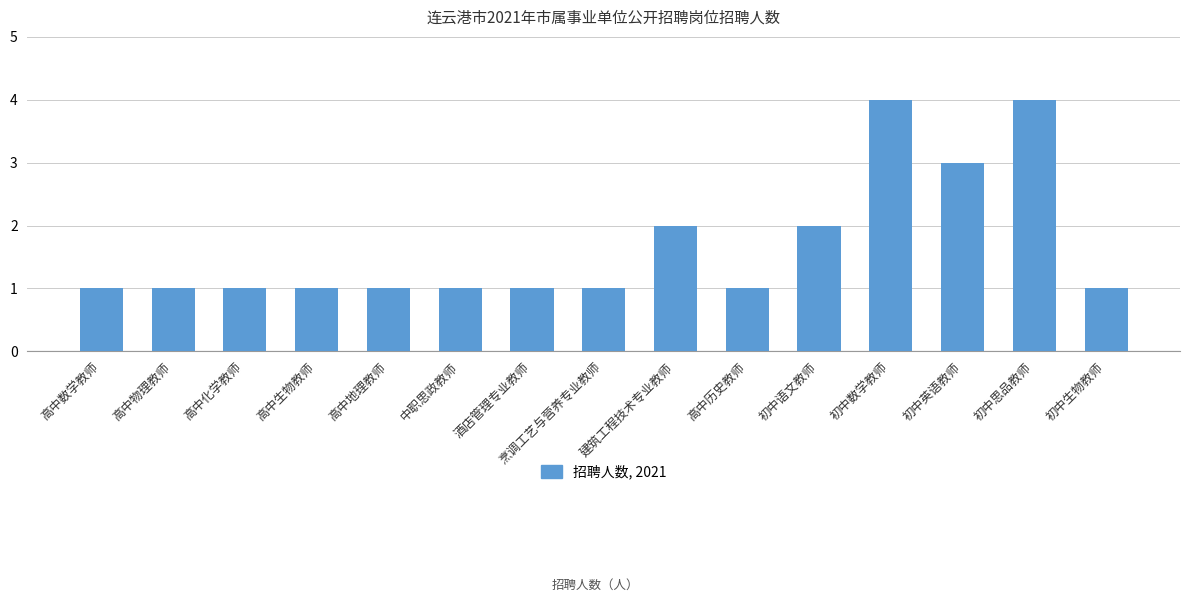

What is the sum of all values?

25